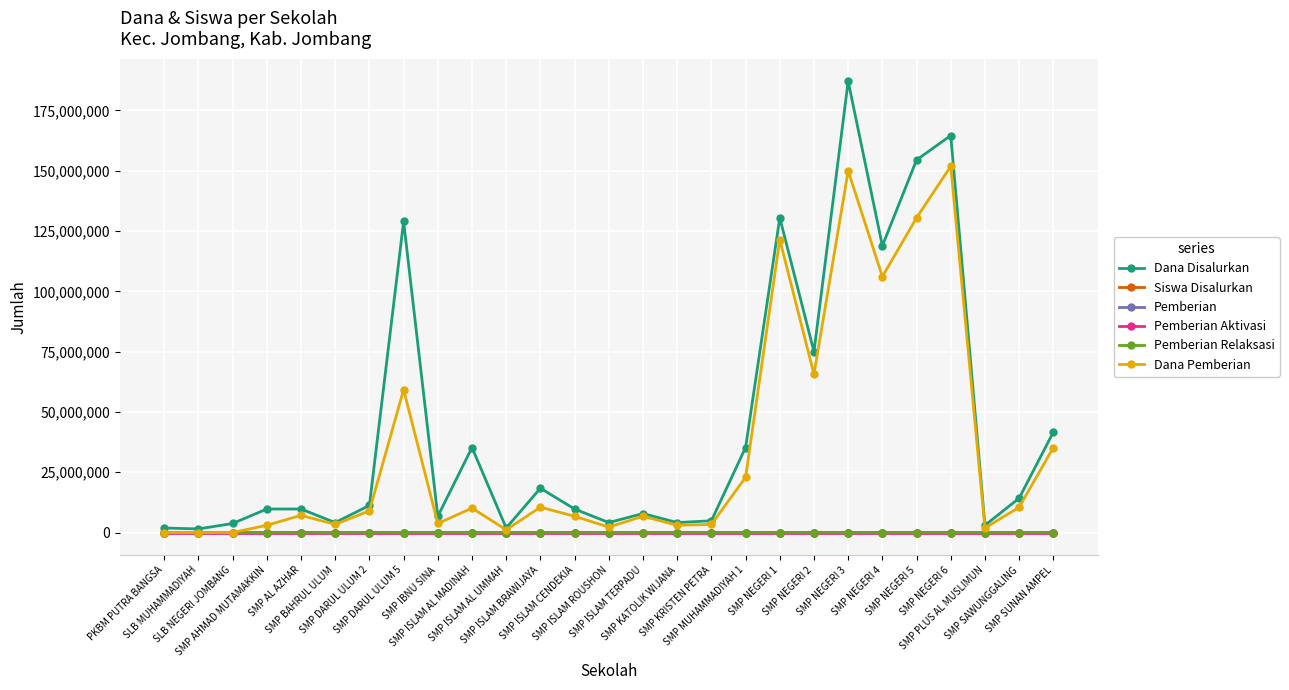

How many values in the Siswa Disalurkan series are below 17?

13